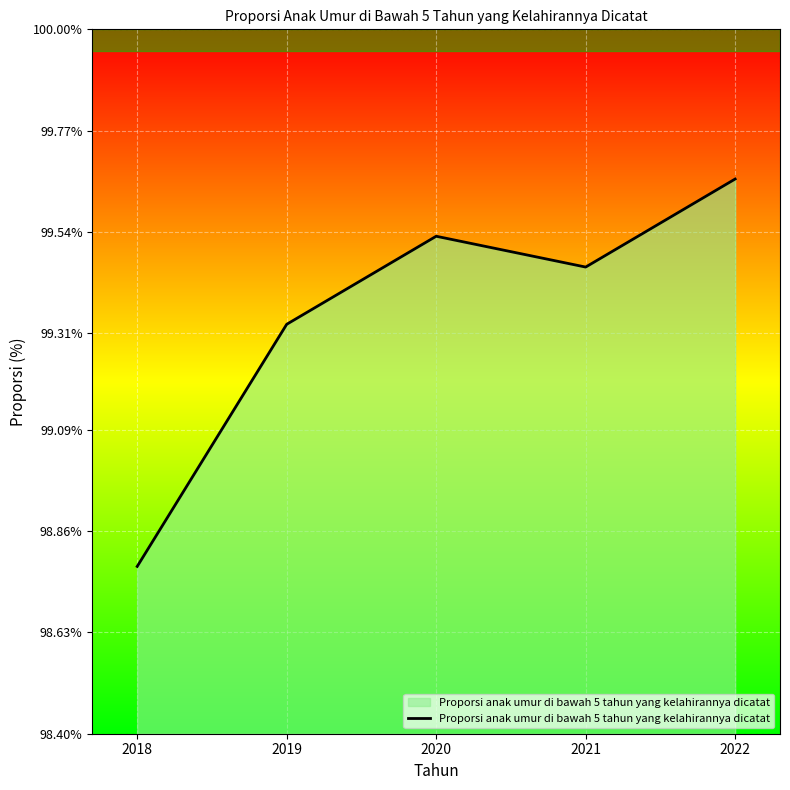

Which category has the lowest value across all series?

2018